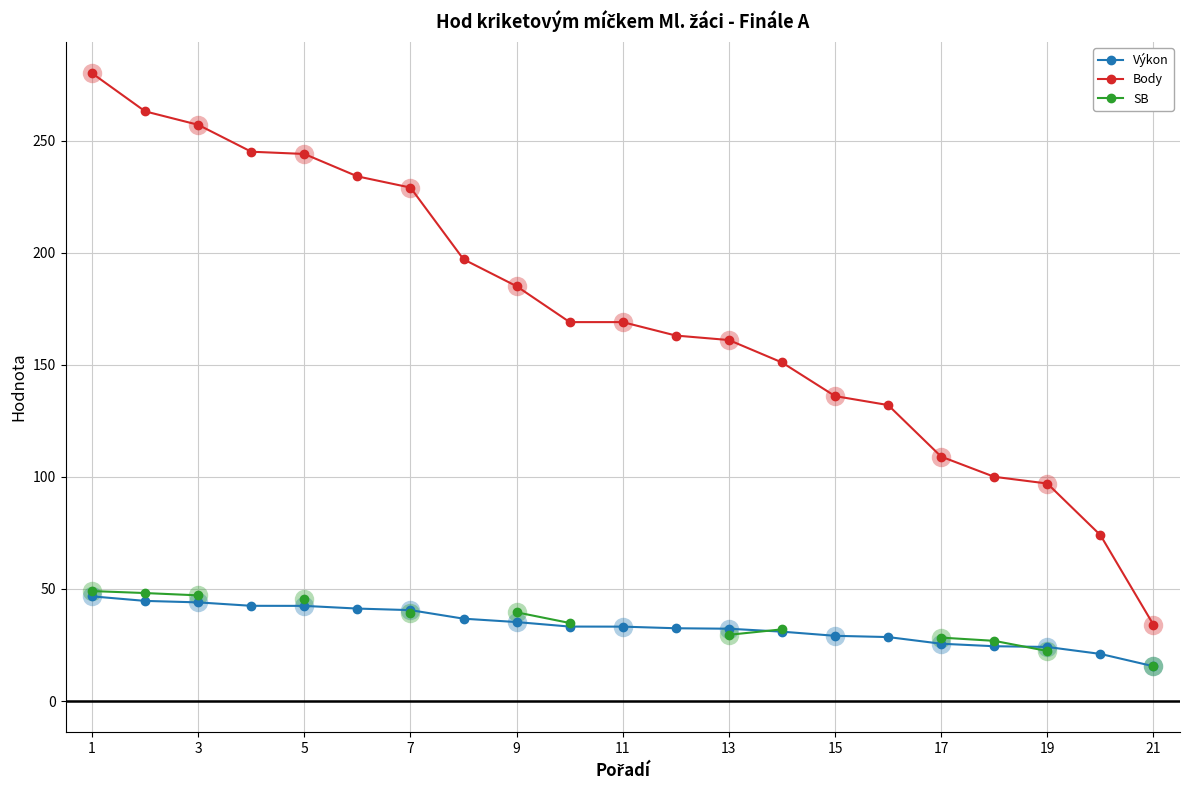

What is the highest value of the Body series?

280.0